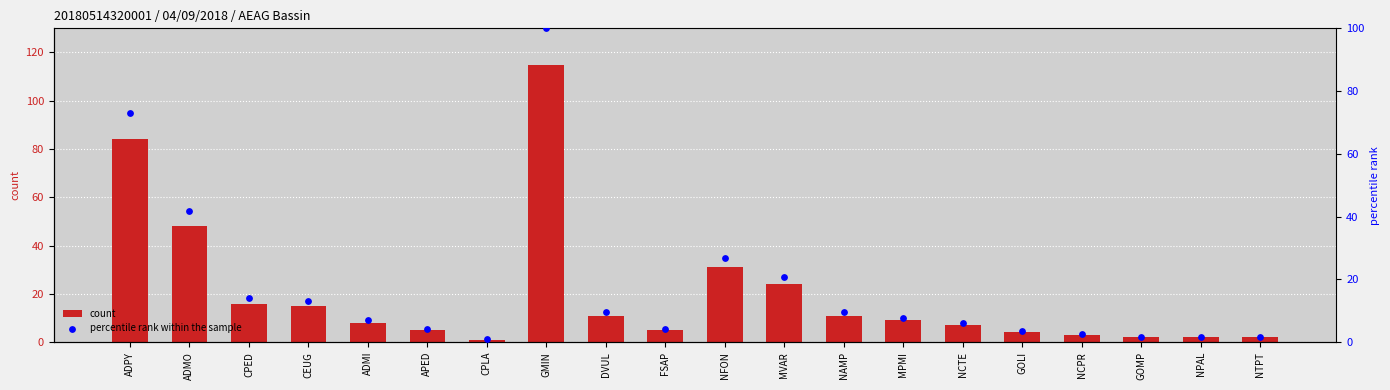

Which series contains the lowest Y value?

percentile rank within the sample